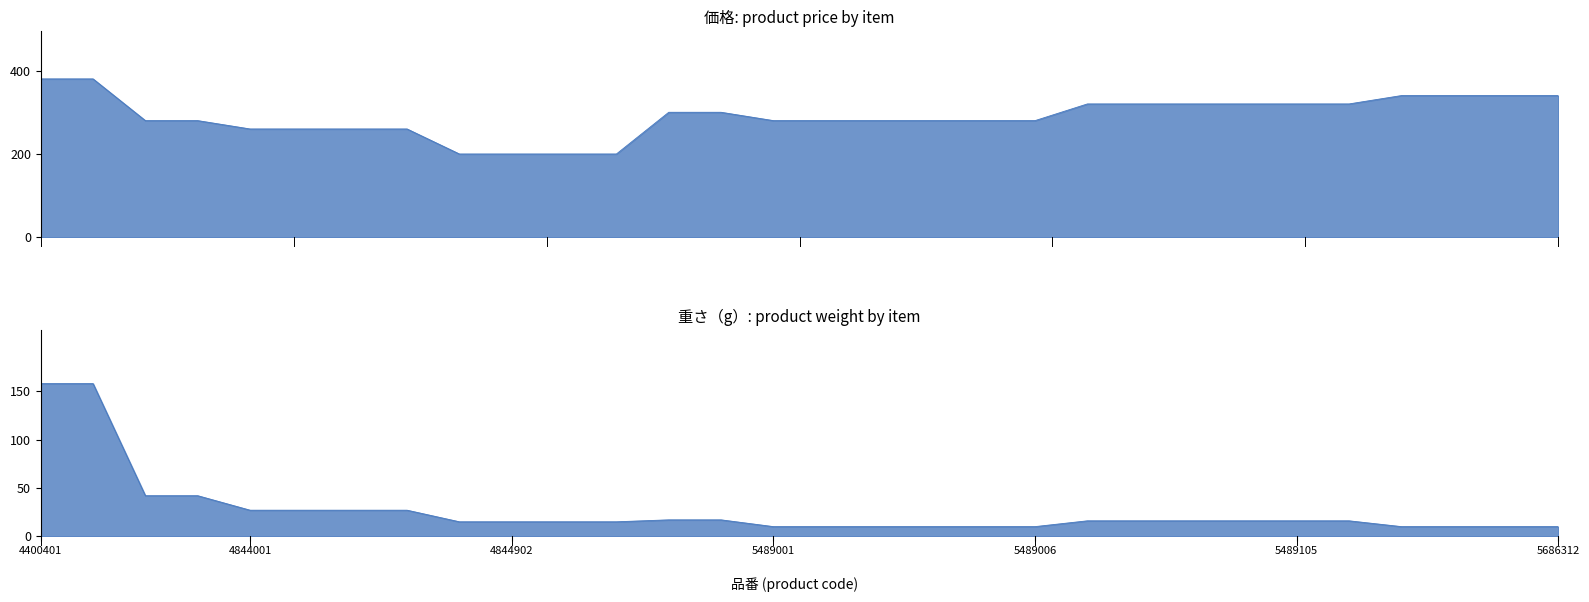

Which label corresponds to the largest value in the chart?

4400401